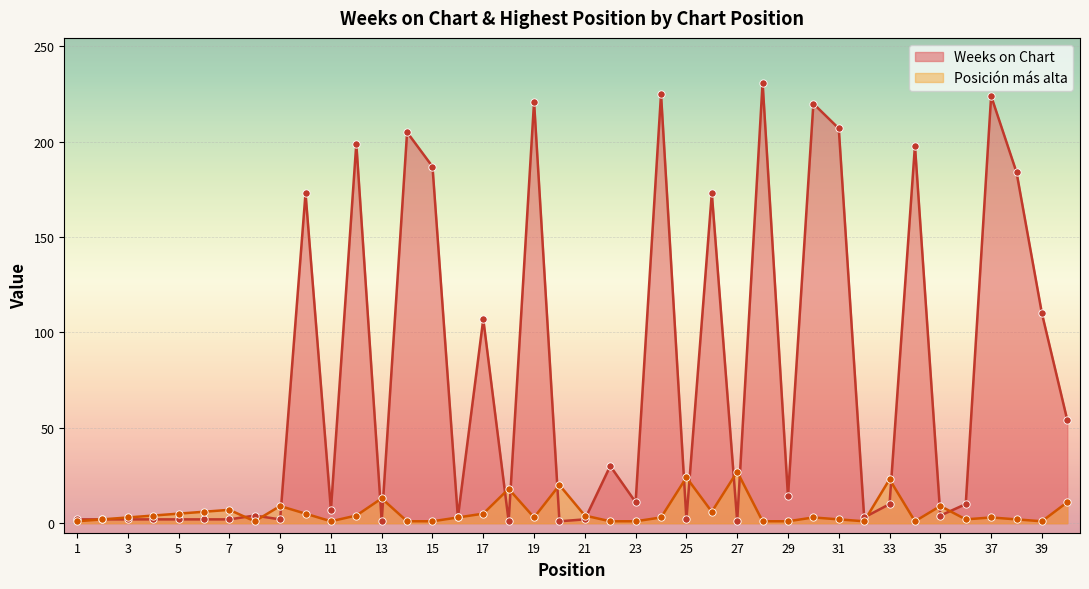

Which series contains the highest Y value?

Weeks on Chart